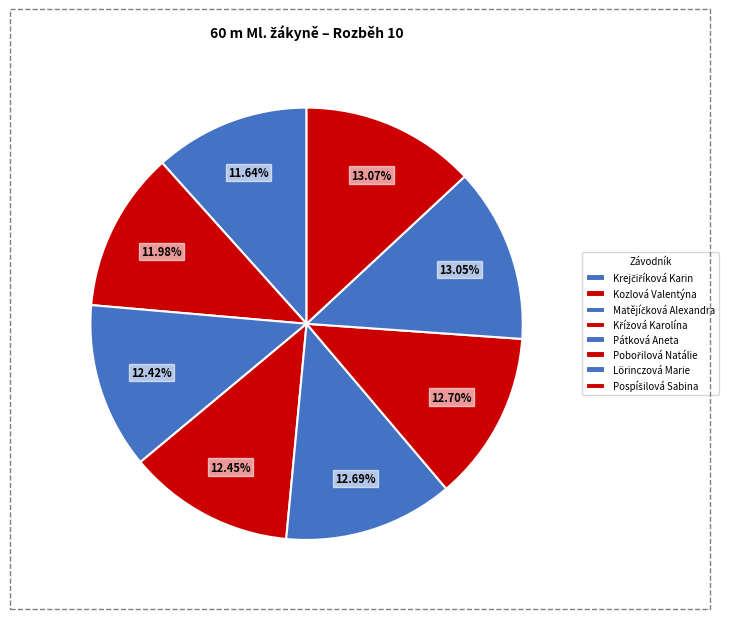

How many slices are in this pie chart?

8